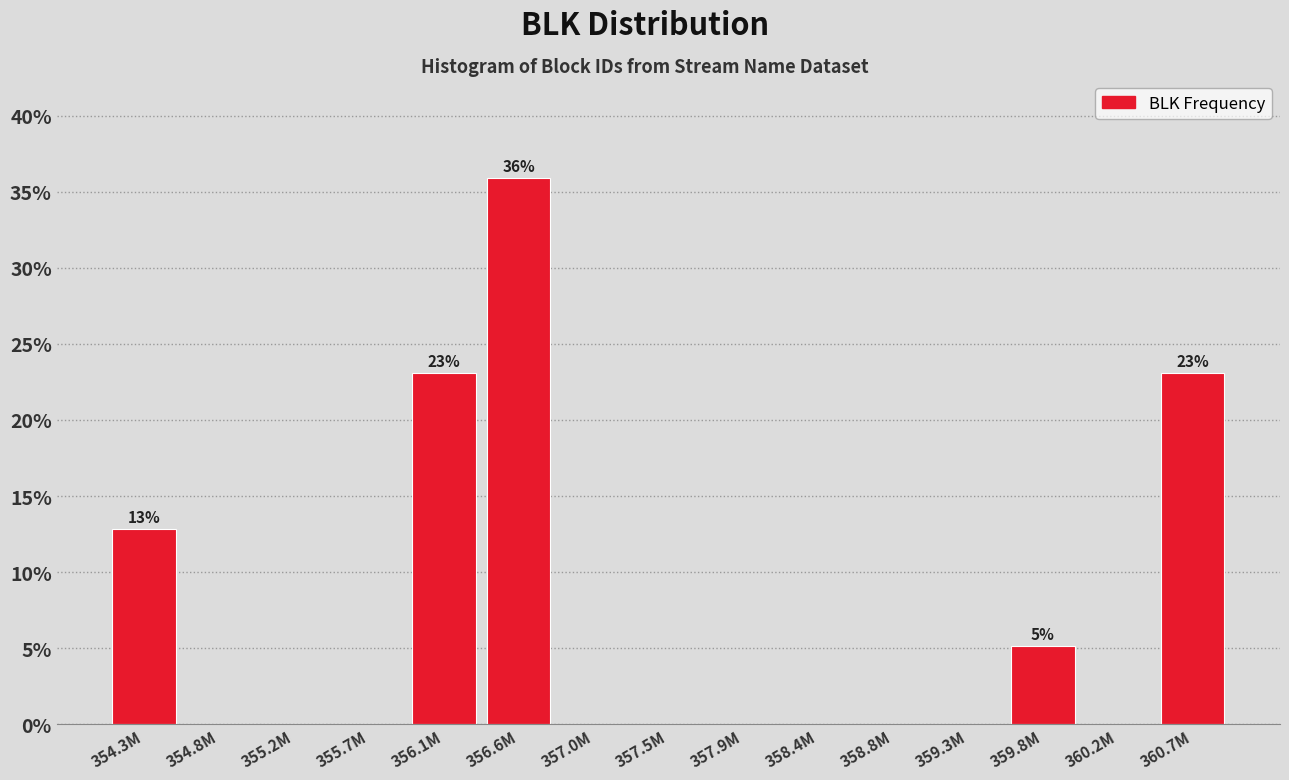

Reading left to right, transcribe all the data shown in this chart.

354.3M=12.8	354.8M=0.0	355.2M=0.0	355.7M=0.0	356.1M=23.1	356.6M=35.9	357.0M=0.0	357.5M=0.0	357.9M=0.0	358.4M=0.0	358.8M=0.0	359.3M=0.0	359.8M=5.1	360.2M=0.0	360.7M=23.1